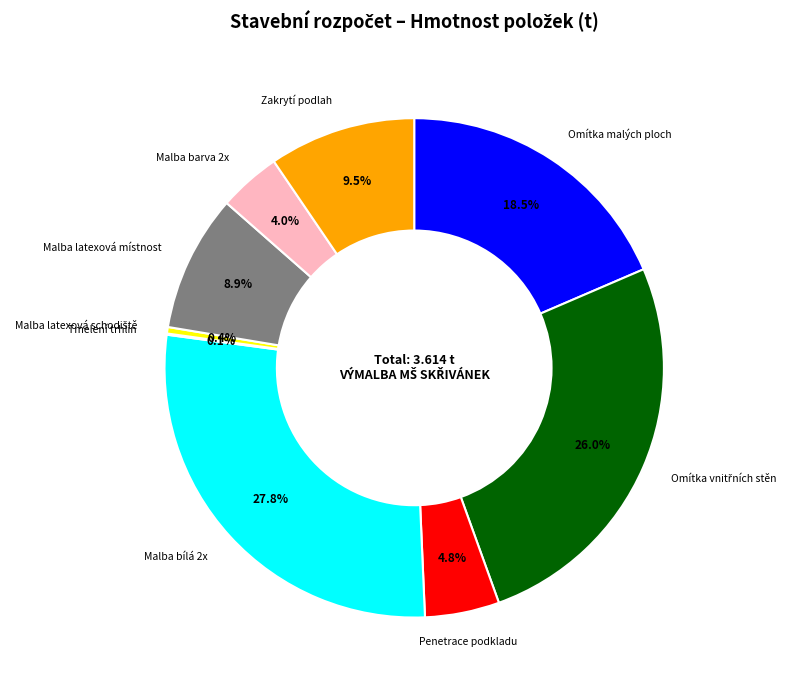

Does any single category account for the majority?

No